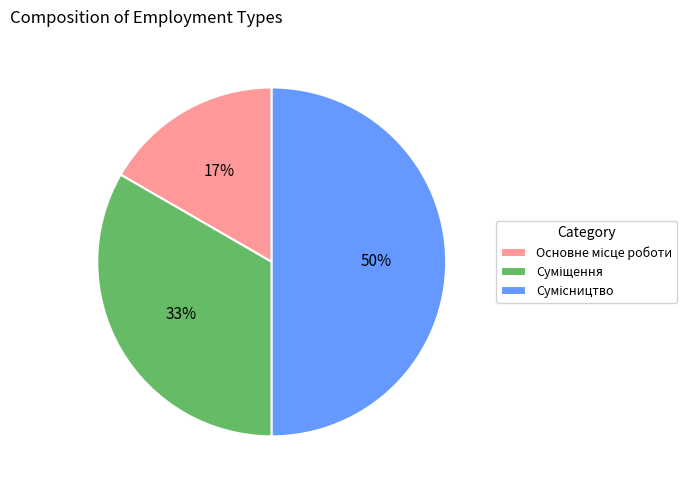

To the nearest percent, what is the average slice percentage?

33%